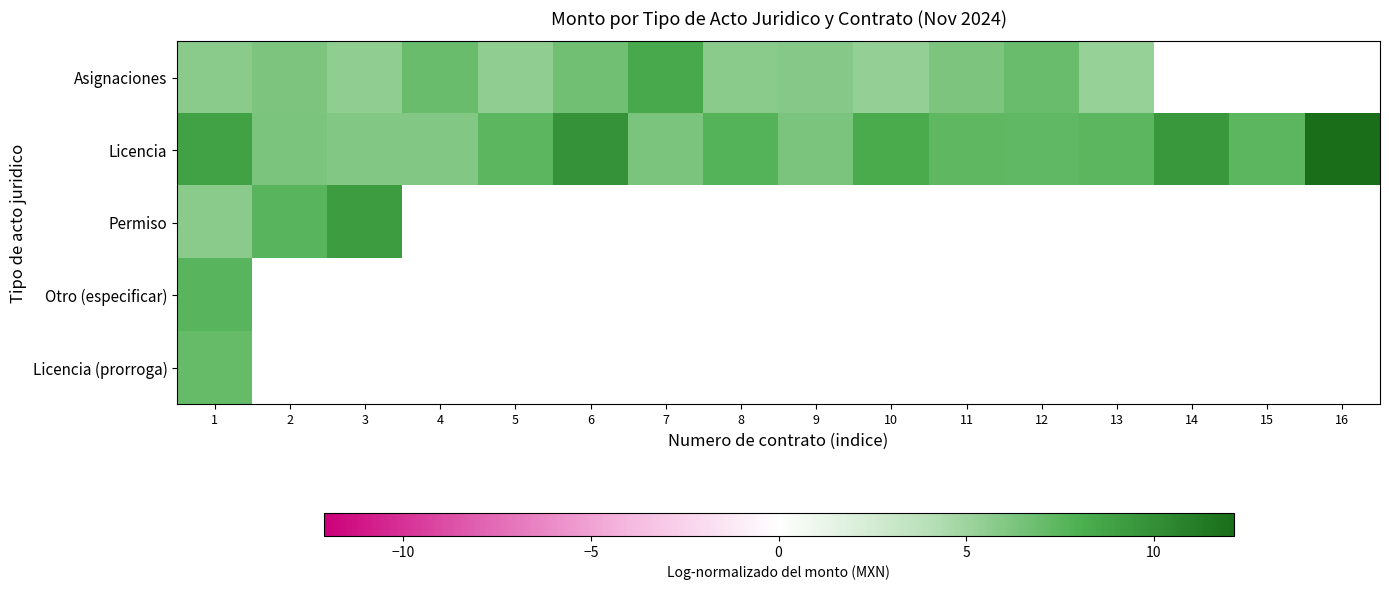

Which series has the widest spread of values?

Licencia